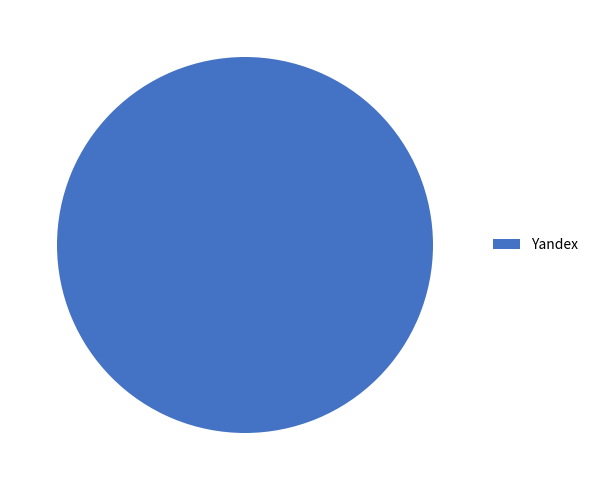

True or false: Yandex accounts for 100% of the total.

True